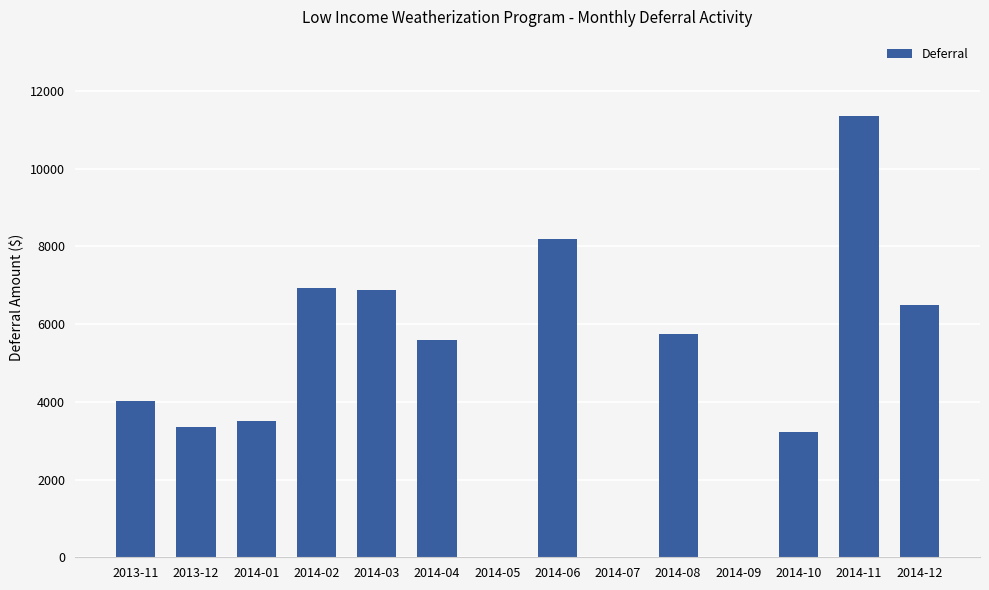

True or false: the data shows 16217.2 at 2014-11.

False